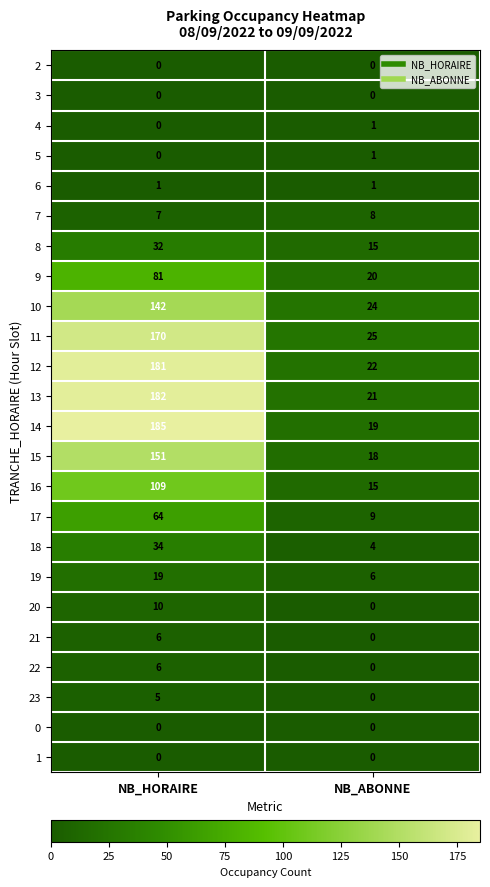

At how many categories does at least one series exceed 154?

1